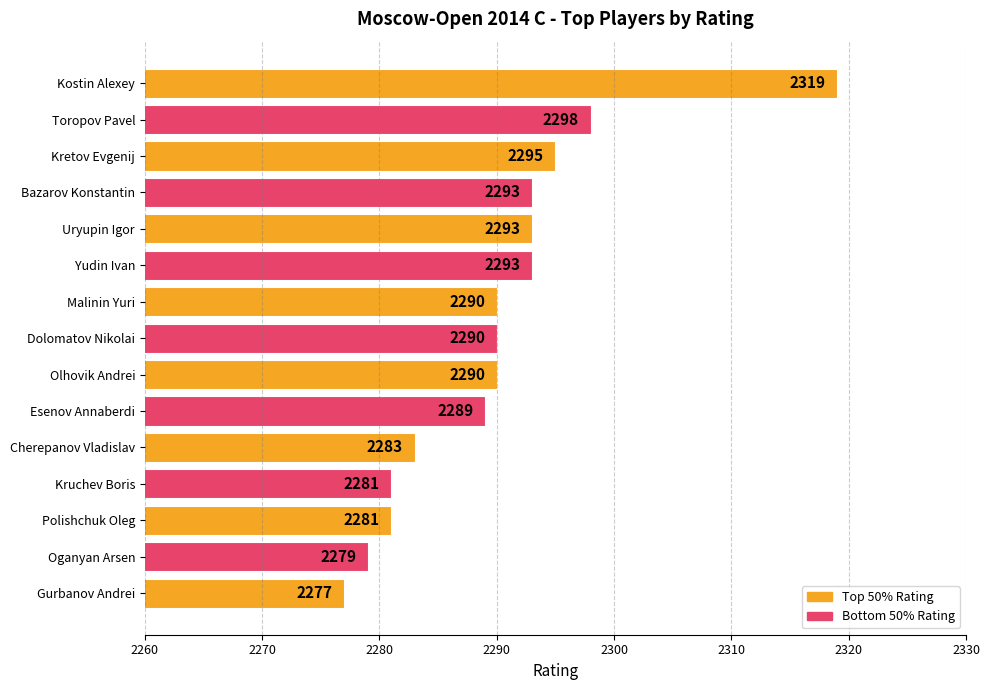

What is the smallest value displayed?

2277